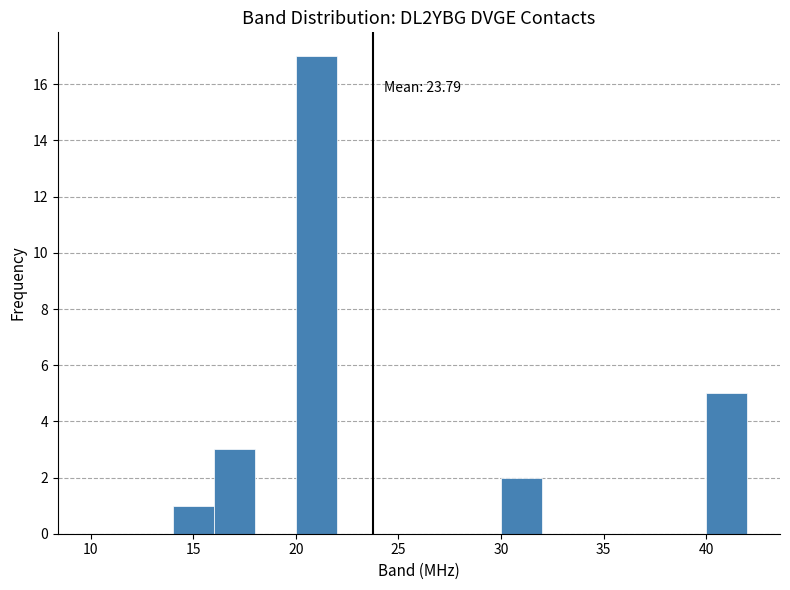

Over which range of the x-axis is the bar tallest?

20 to 22